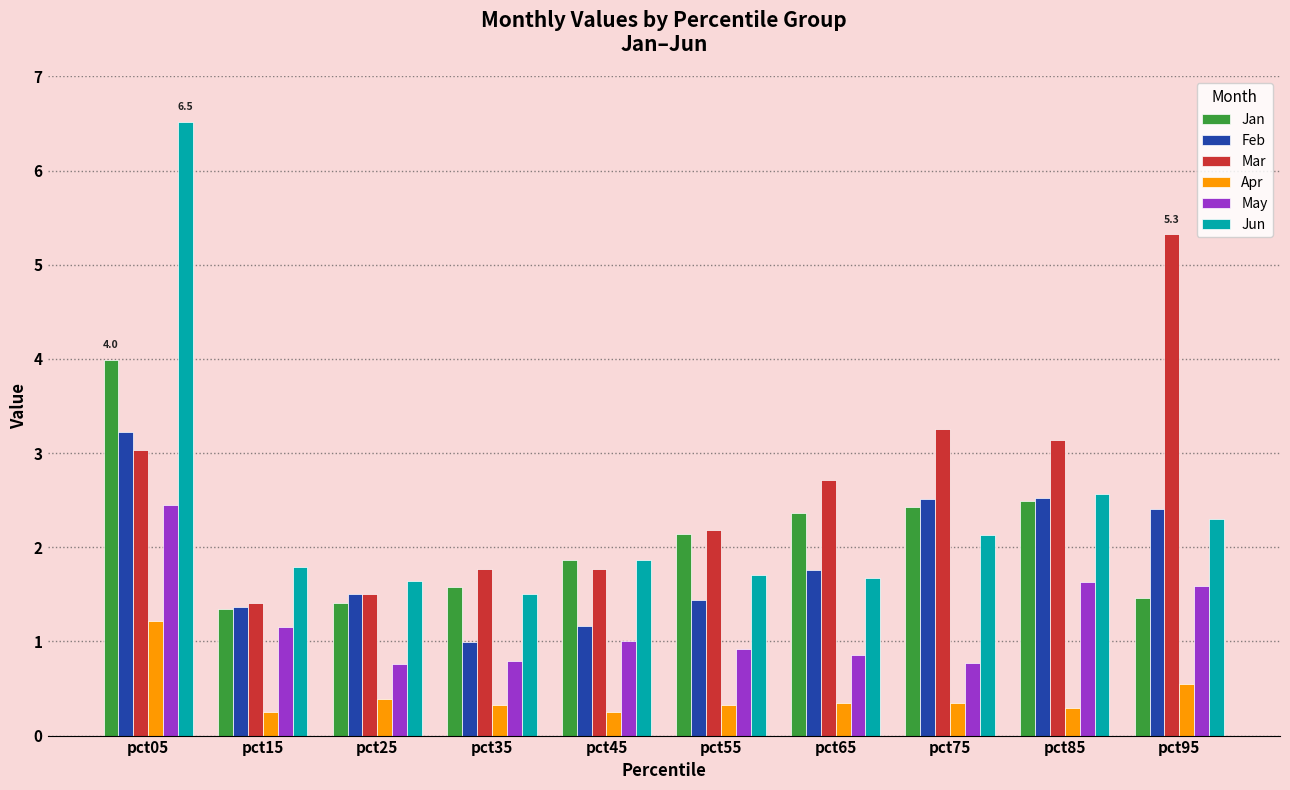

Is the value of Apr at pct45 greater than the value of Jan at pct65?

No